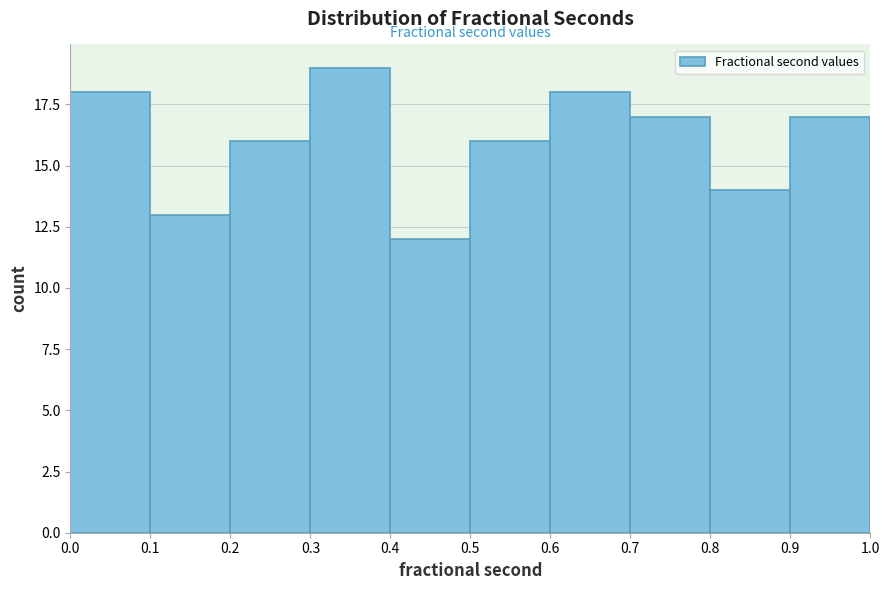

What is the height of the bar covering 0.4 to 0.5 on the x-axis? The values are not printed on the chart, so give them approximately, as read against the axis.

12